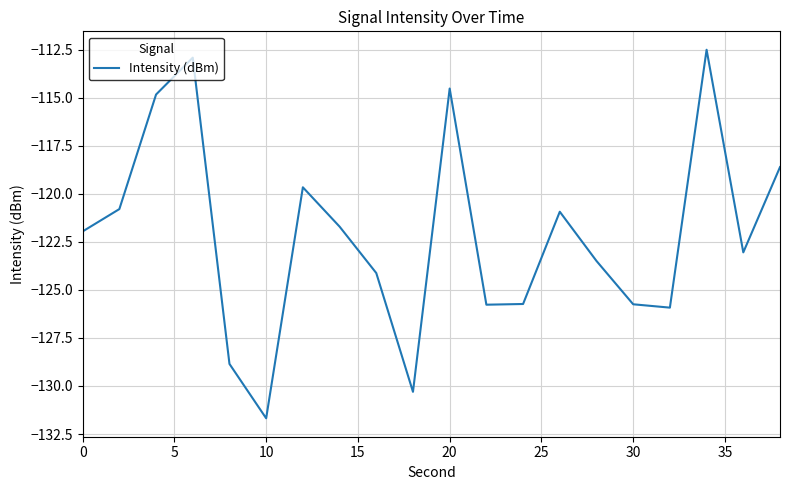

What is the difference between the maximum and minimum values?

19.2